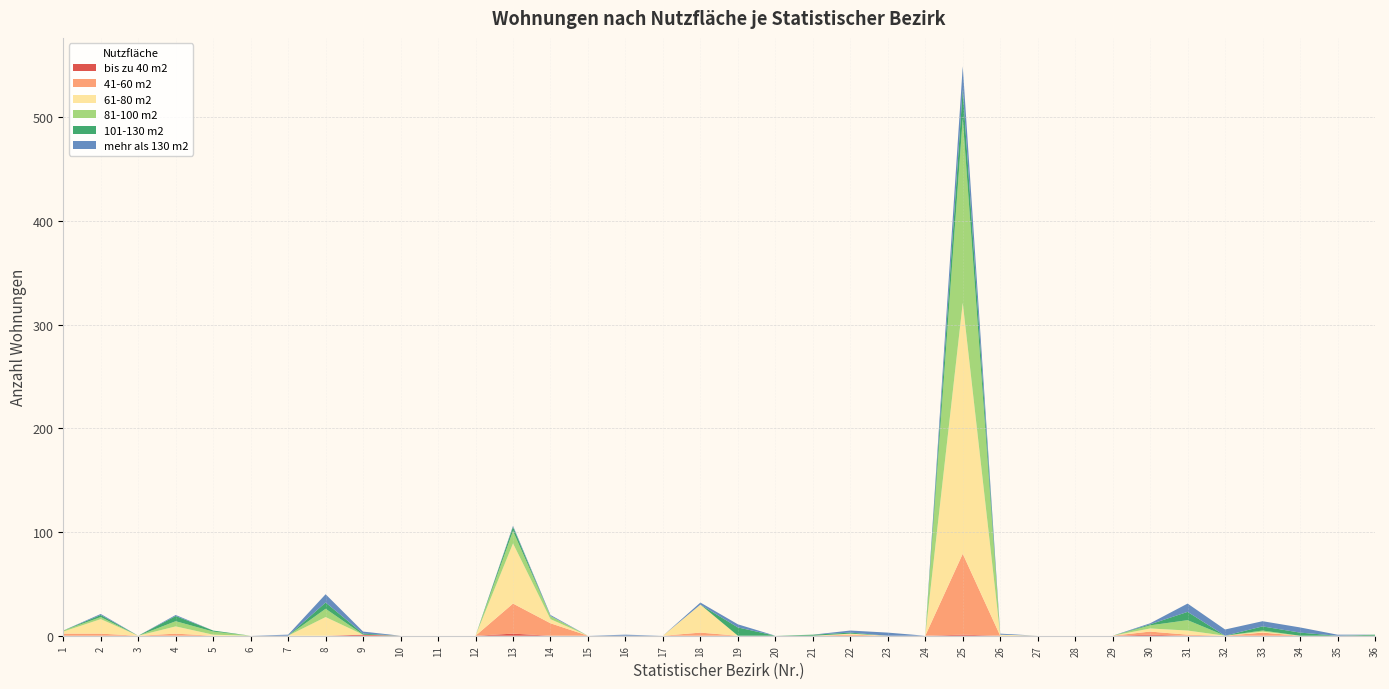

Reading right to left, list all the values displayed in this chart.

bis zu 40 m2: 0	0	0	0	0	0	1	0	0	0	0	1	0	0	0	0	0	0	0	0	0	0	0	2	0	0	0	1	0	0	0	0	0	0	0	0
41-60 m2: 0	0	0	3	0	1	3	0	0	0	0	78	0	0	1	0	0	0	3	0	0	0	12	29	0	0	0	0	0	0	0	0	2	0	2	2
61-80 m2: 0	0	0	1	0	4	3	0	0	0	1	242	0	0	1	0	0	0	27	0	0	0	4	58	0	0	0	0	18	0	0	1	7	0	14	2
81-100 m2: 0	0	0	1	0	10	3	0	0	0	0	178	0	0	0	0	0	0	0	0	0	0	3	12	0	0	0	0	8	0	0	3	5	0	2	1
101-130 m2: 1	0	3	4	0	8	1	0	0	0	0	28	0	0	1	1	0	8	0	0	0	0	0	4	0	0	0	1	6	0	0	1	5	0	2	0
mehr als 130 m2: 0	1	5	5	6	8	1	0	0	0	1	22	0	3	2	0	0	3	2	0	1	0	1	1	0	0	0	2	8	1	0	0	1	0	1	0